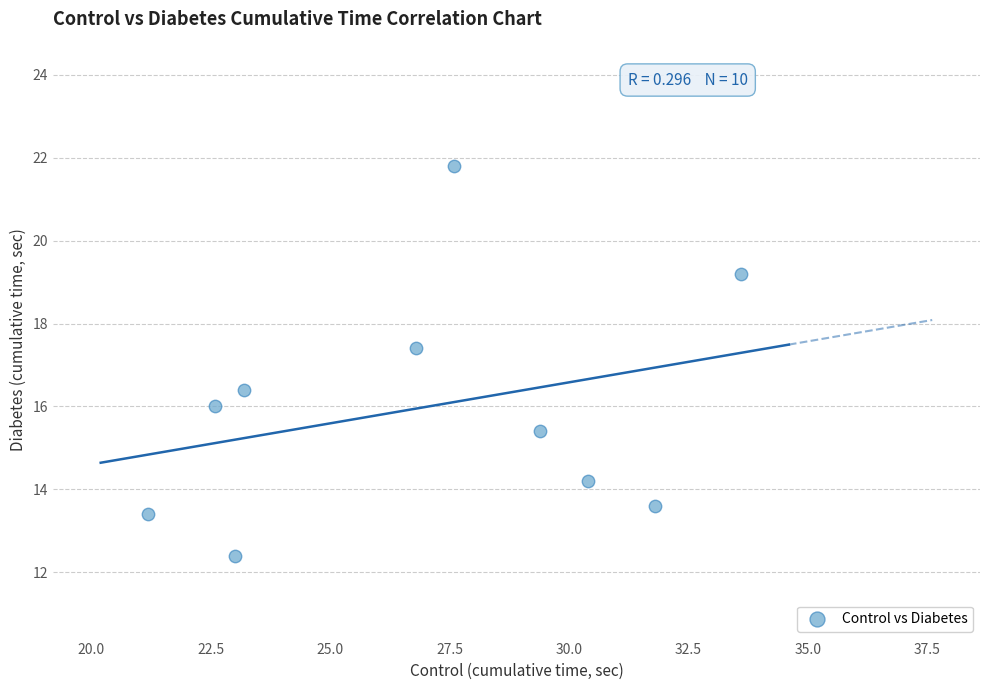

What is the range of X values (max minus min)?

12.4